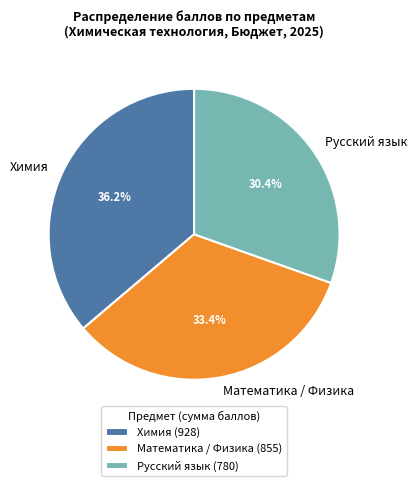

Is there a majority slice in this chart?

No